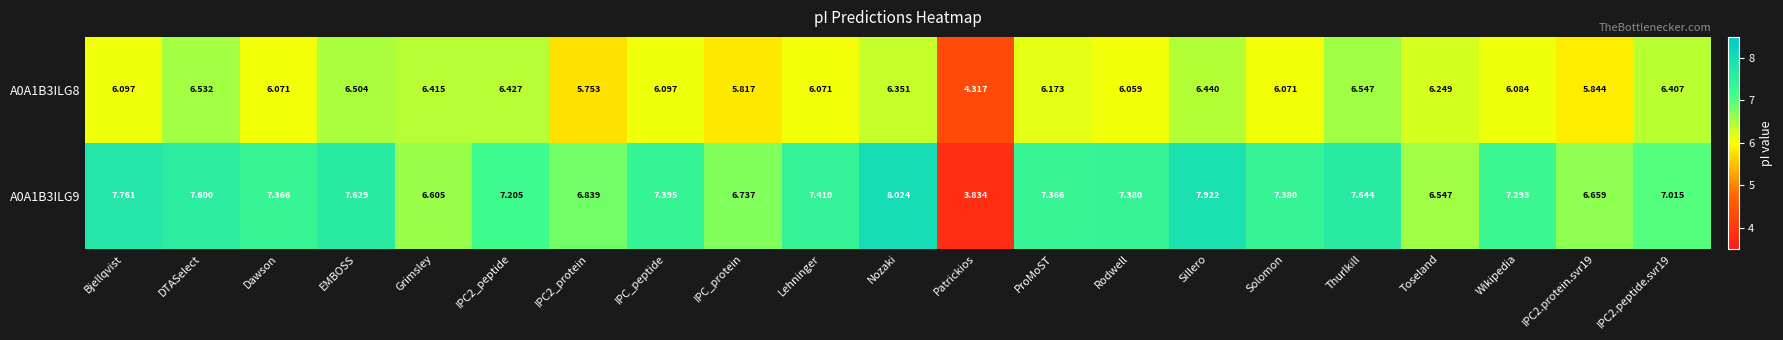

At which category does the chart reach its peak across all series?

Nozaki